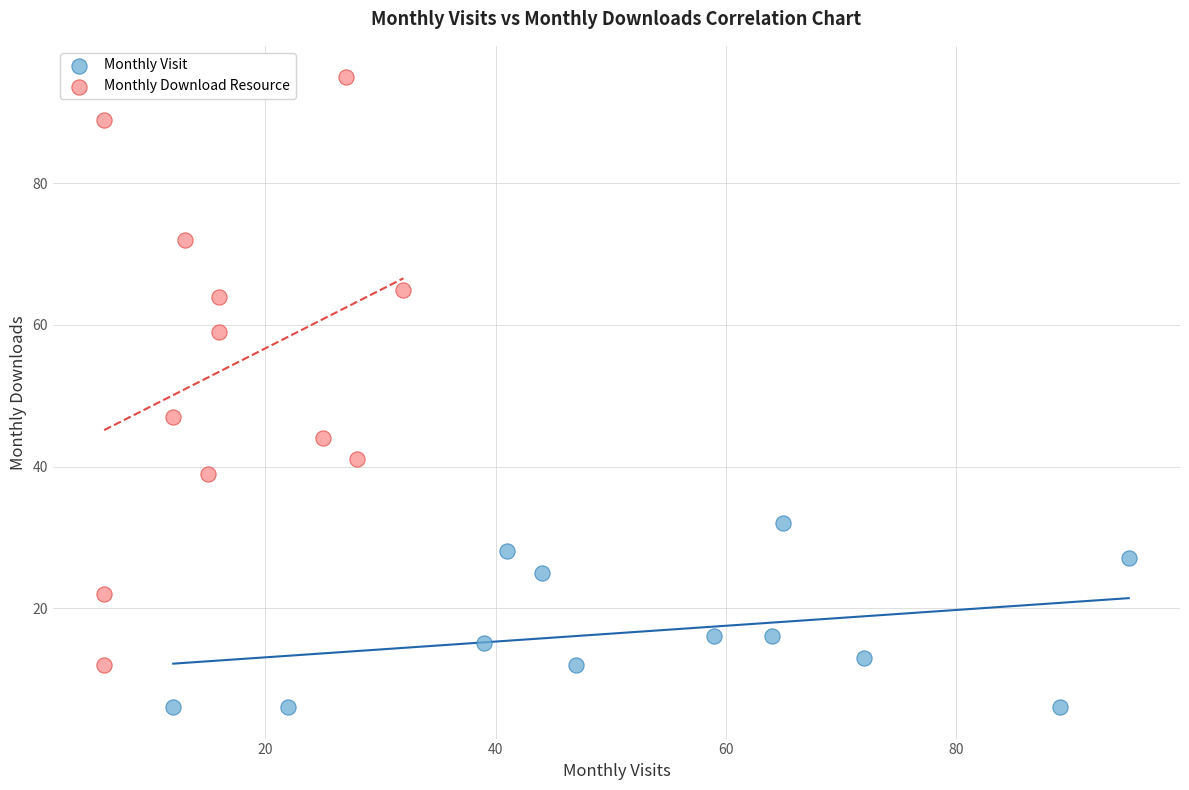

What are all the series names shown in the legend?

Monthly Visit, Monthly Download Resource